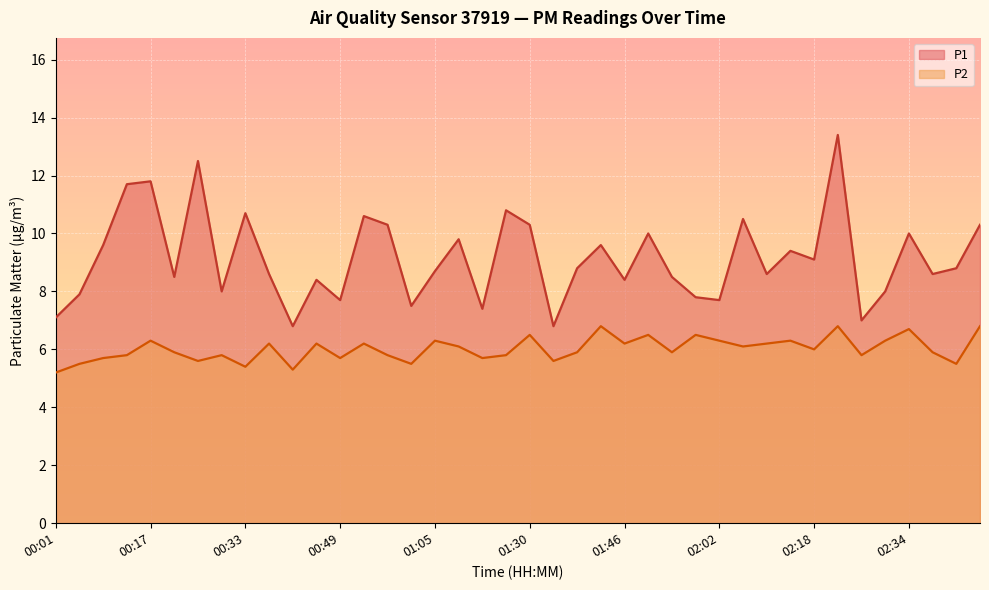

Where is P1 nearest to the value 10?

01:50